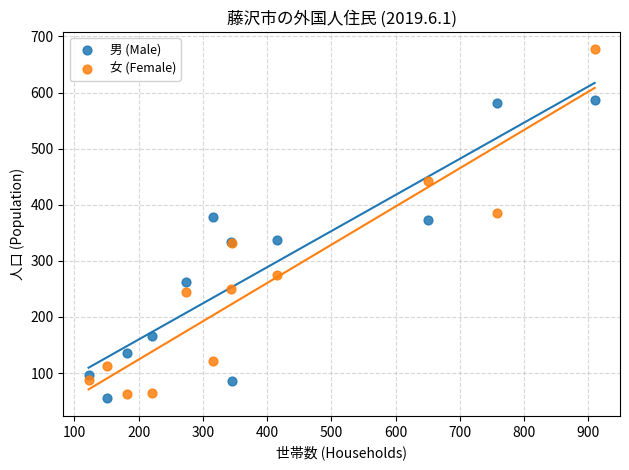

Which series contains the highest Y value?

女 (Female)